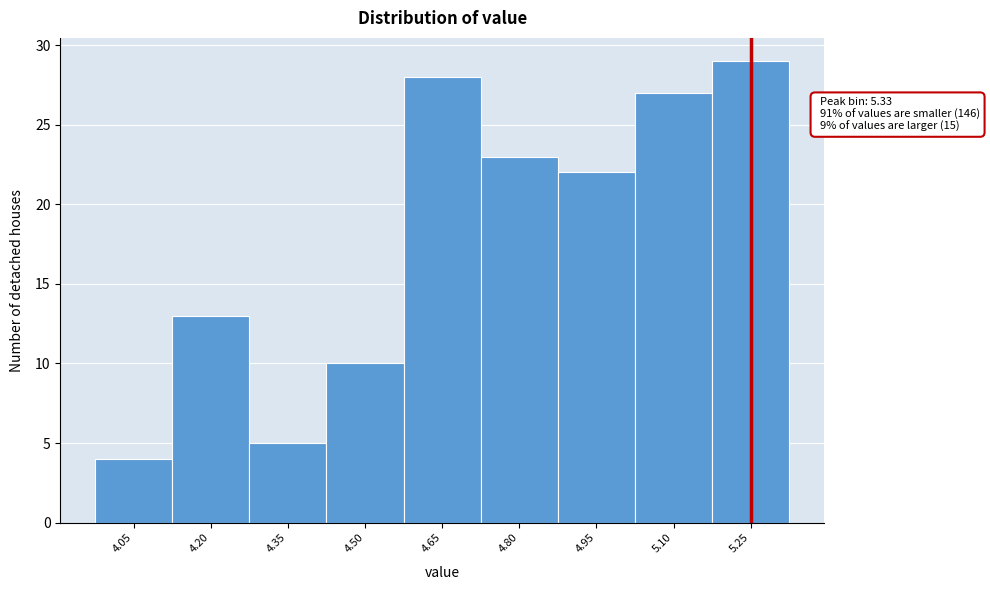

Reading right to left, extract all data points from this chart.

5.25=29	5.10=27	4.95=22	4.80=23	4.65=28	4.50=10	4.35=5	4.20=13	4.05=4